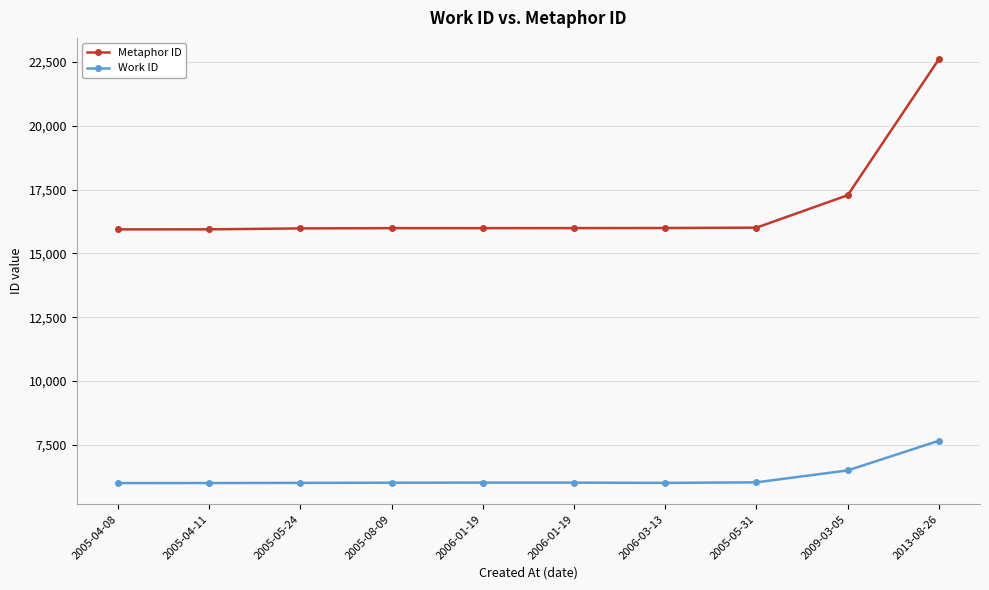

At how many categories does at least one series exceed 15076?

10